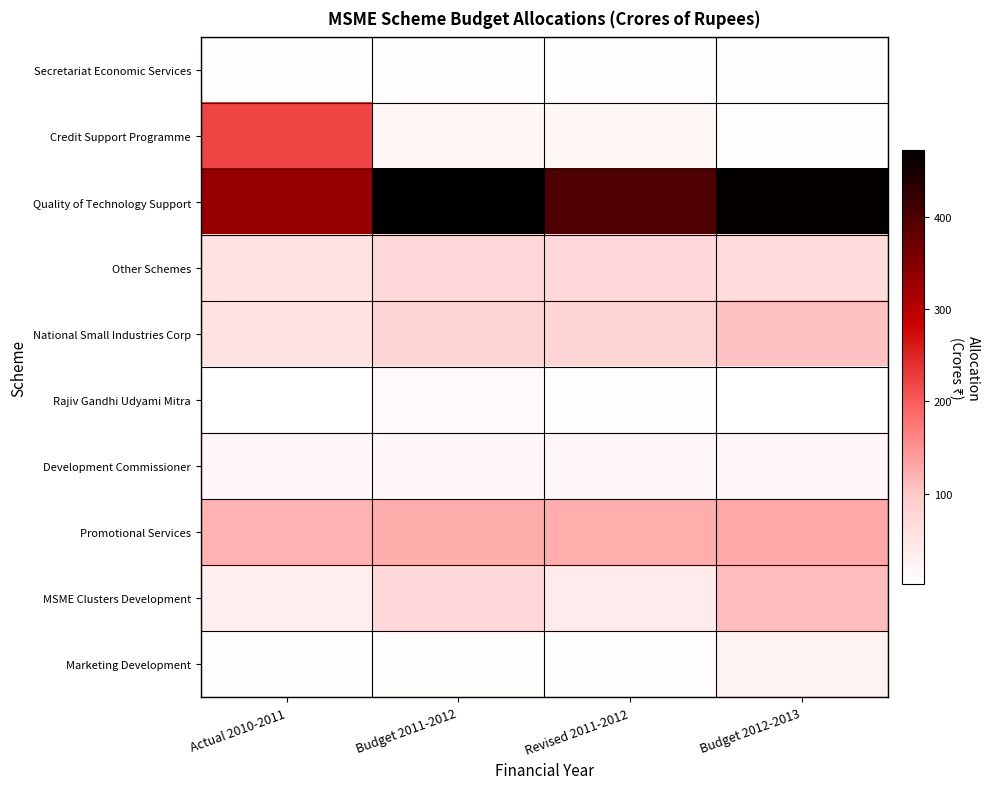

What is the difference between the highest and lowest values at Budget 2012-2013?

465.3